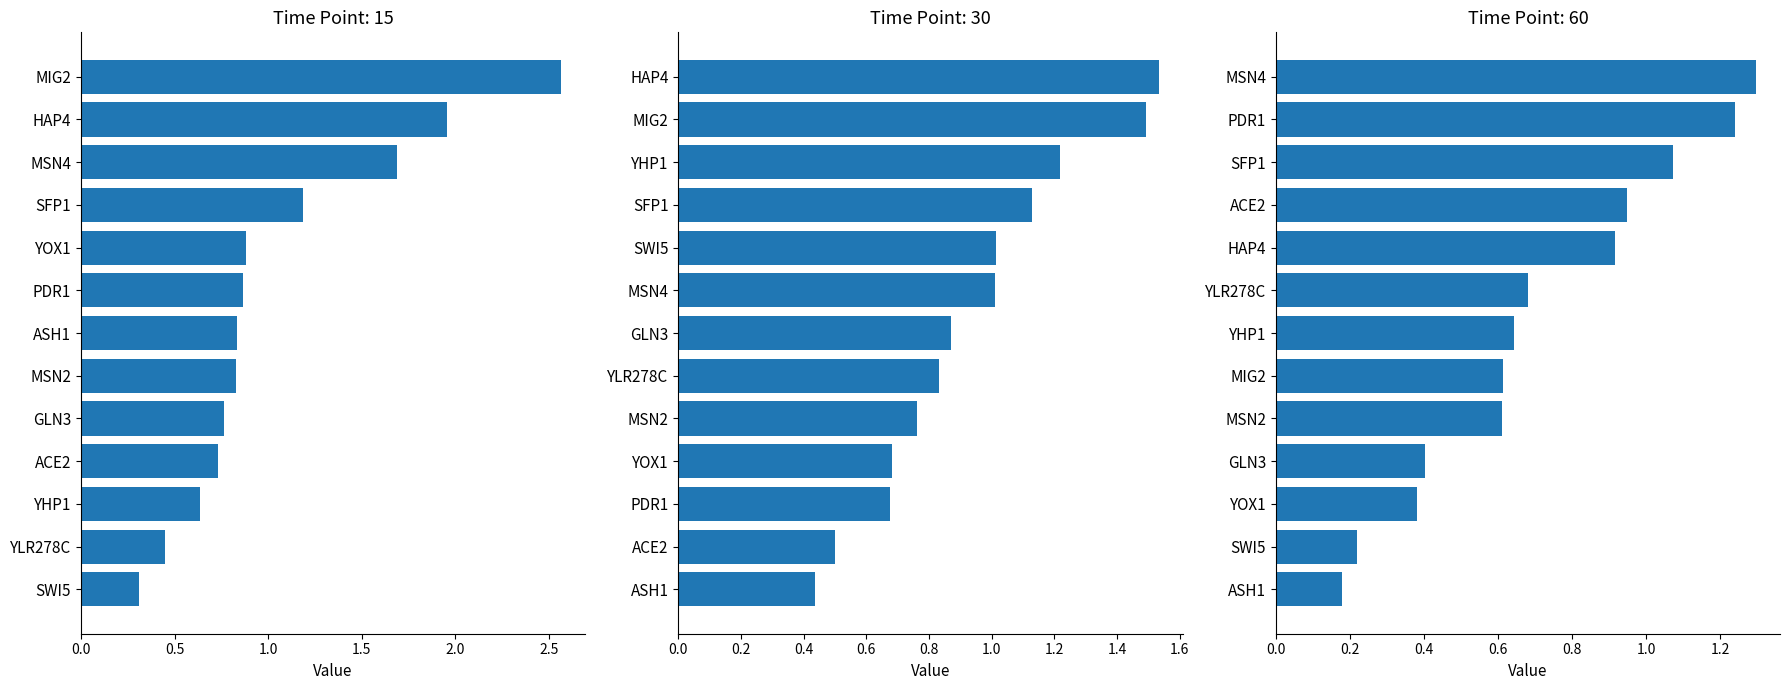

Which series has the widest spread of values?

15